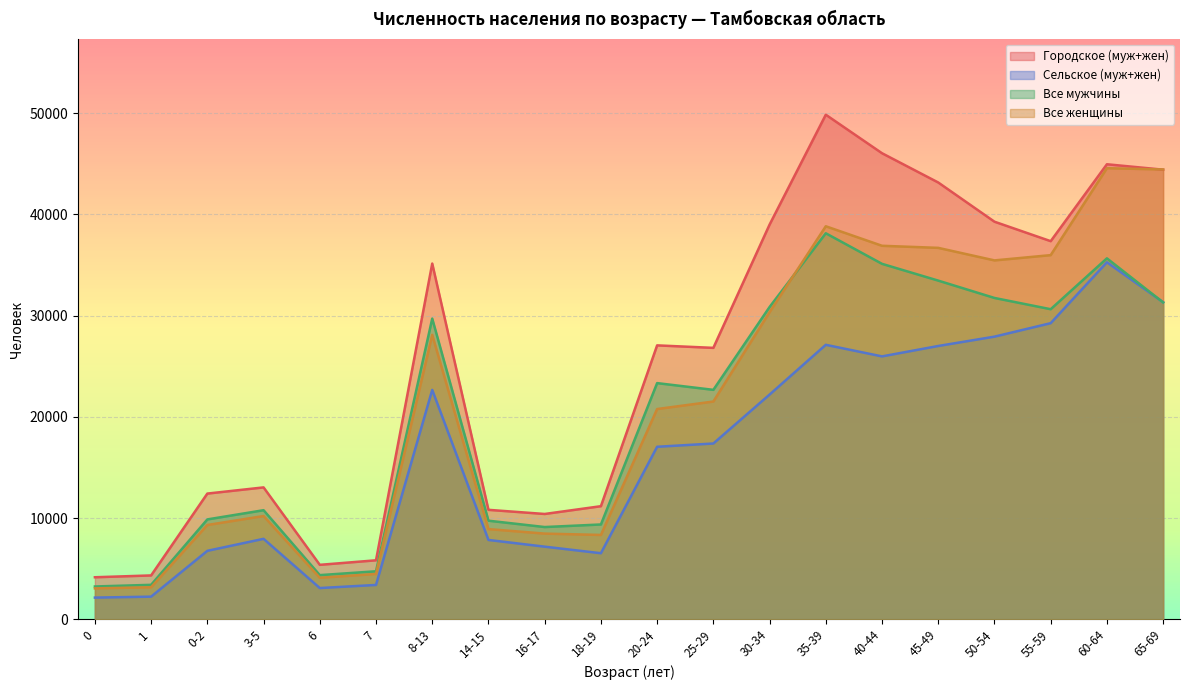

Read the Все мужчины value at 50-54.

31742